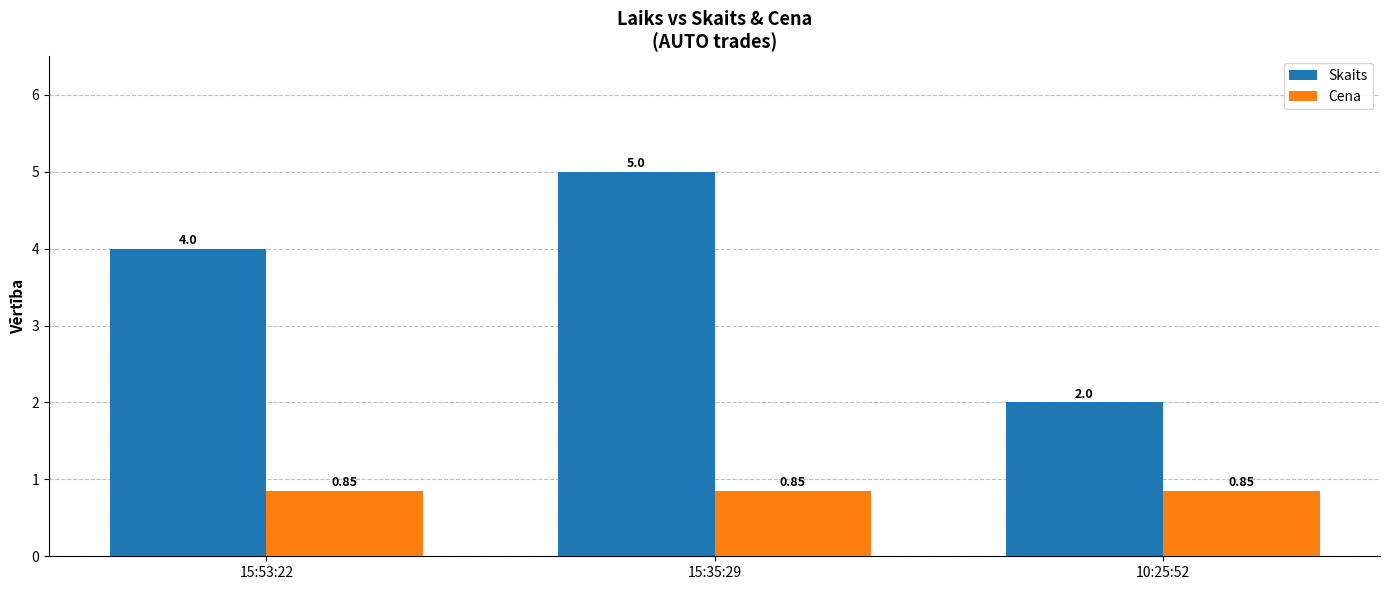

At how many categories does at least one series exceed 3?

2